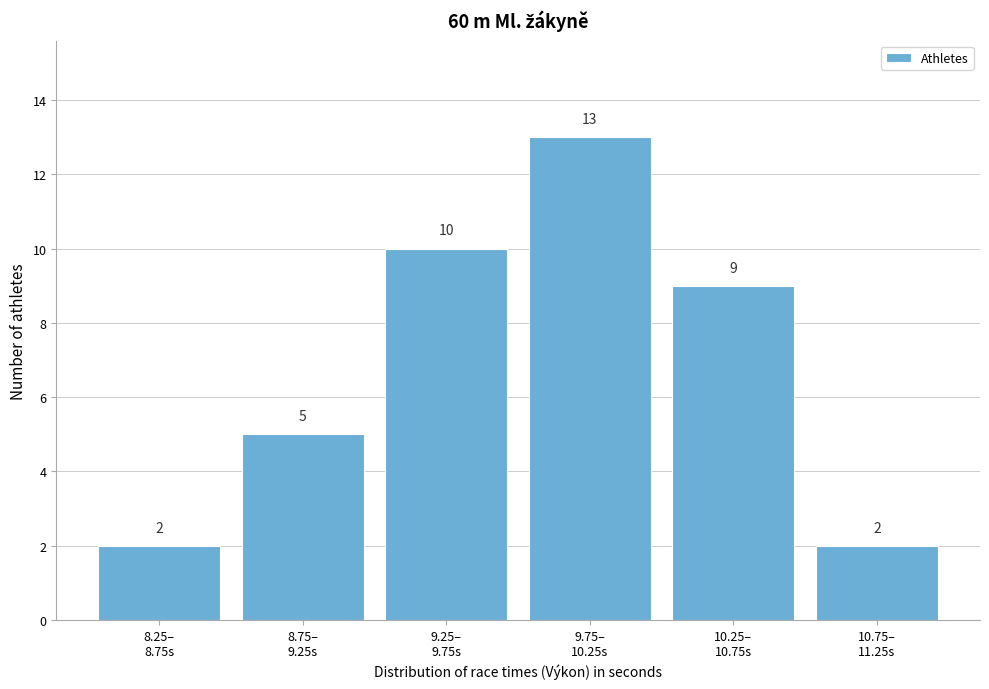

Reading left to right, transcribe all the data shown in this chart.

2	5	10	13	9	2